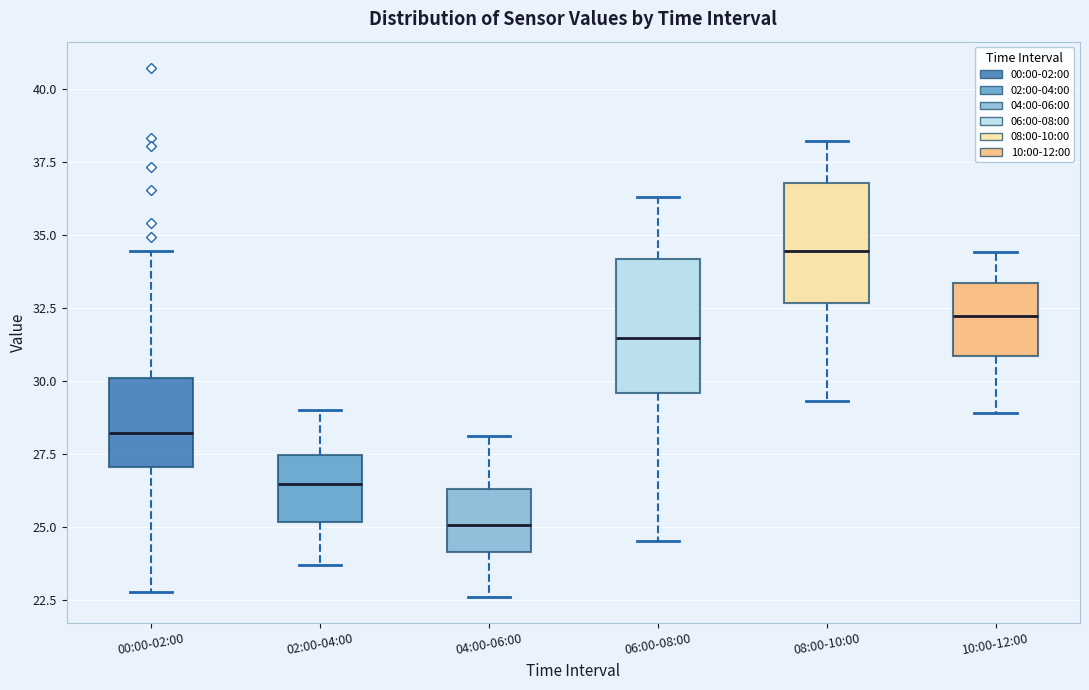

Where does the upper whisker of the box for 08:00-10:00 end on the y-axis? The values are not printed on the chart, so give them approximately, as read against the axis.

38.0